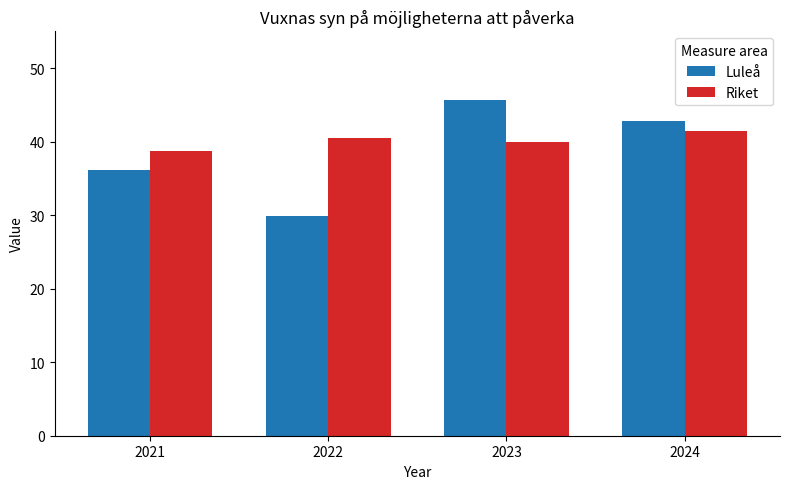

What is the total value across all series at 2022?

70.4